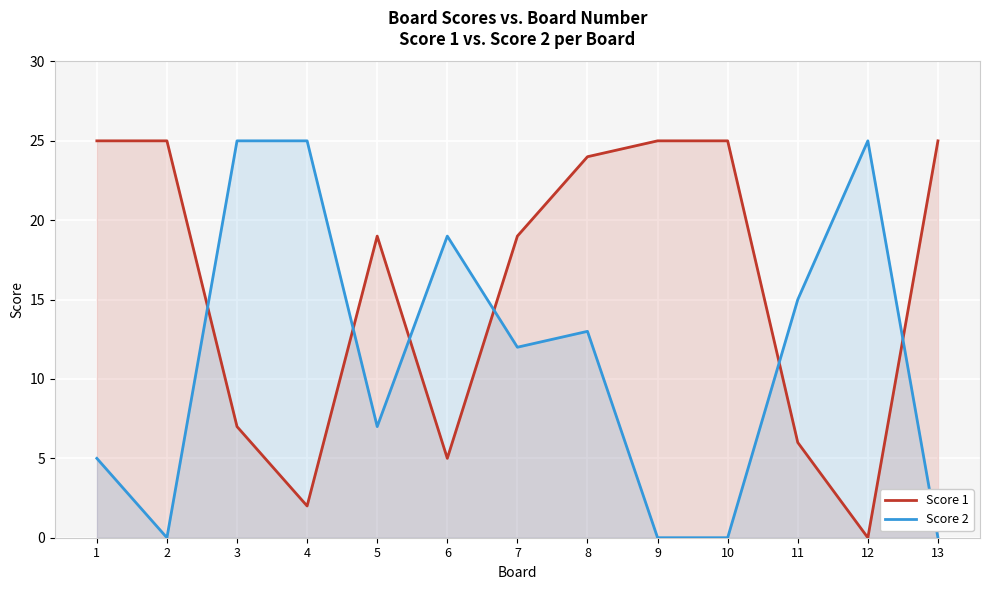

At which label does Score 2 first exceed 12?

3